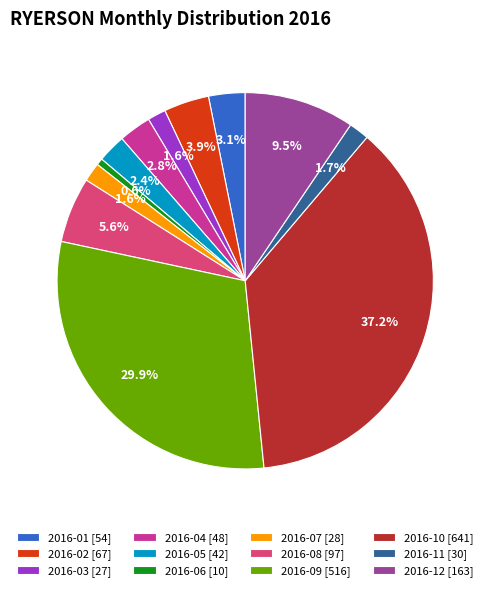

How much of the chart is everything except 2016-11?

98.3%